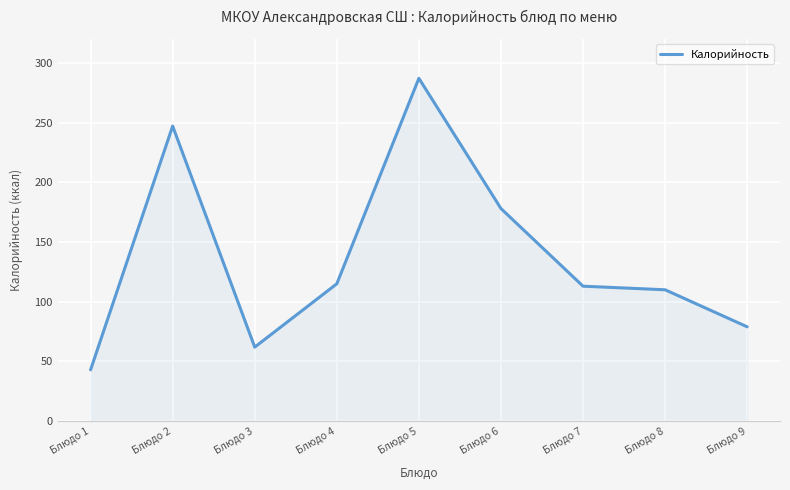

Which has a higher value, Блюдо 6 or Блюдо 2?

Блюдо 2